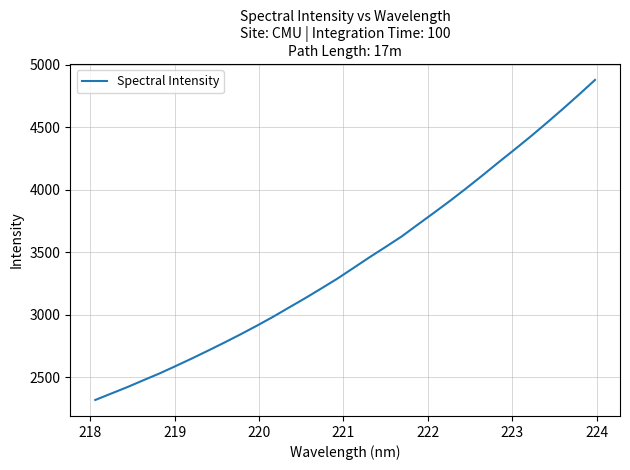

What is the difference between the maximum and minimum values?

2560.2